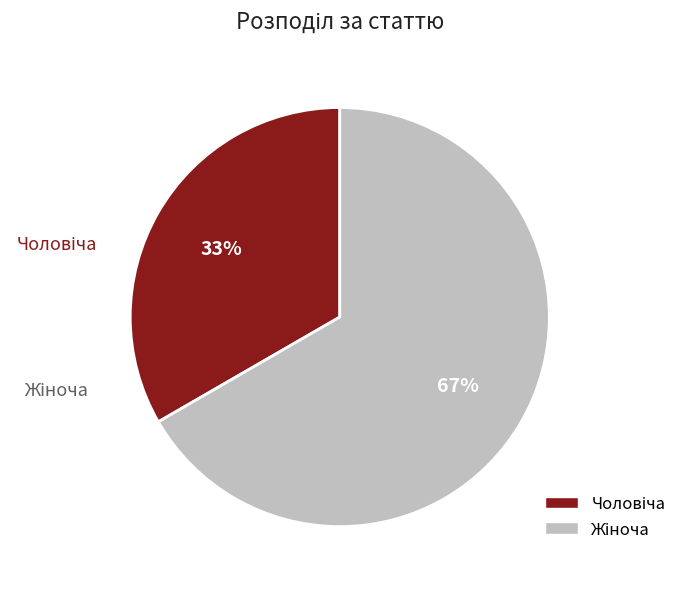

Count the number of slices in the pie.

2